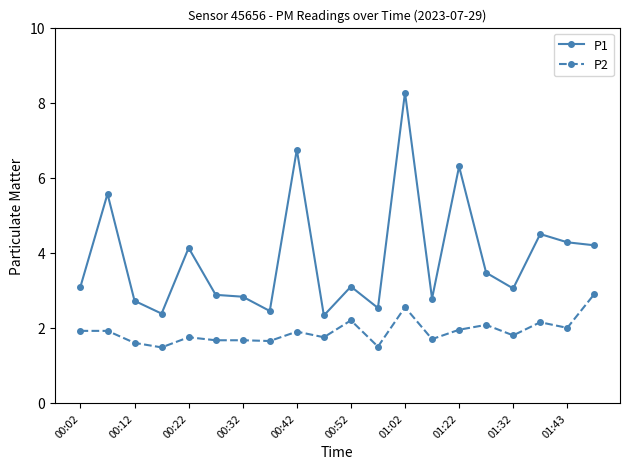

True or false: P1 and P2 cross at least once.

False